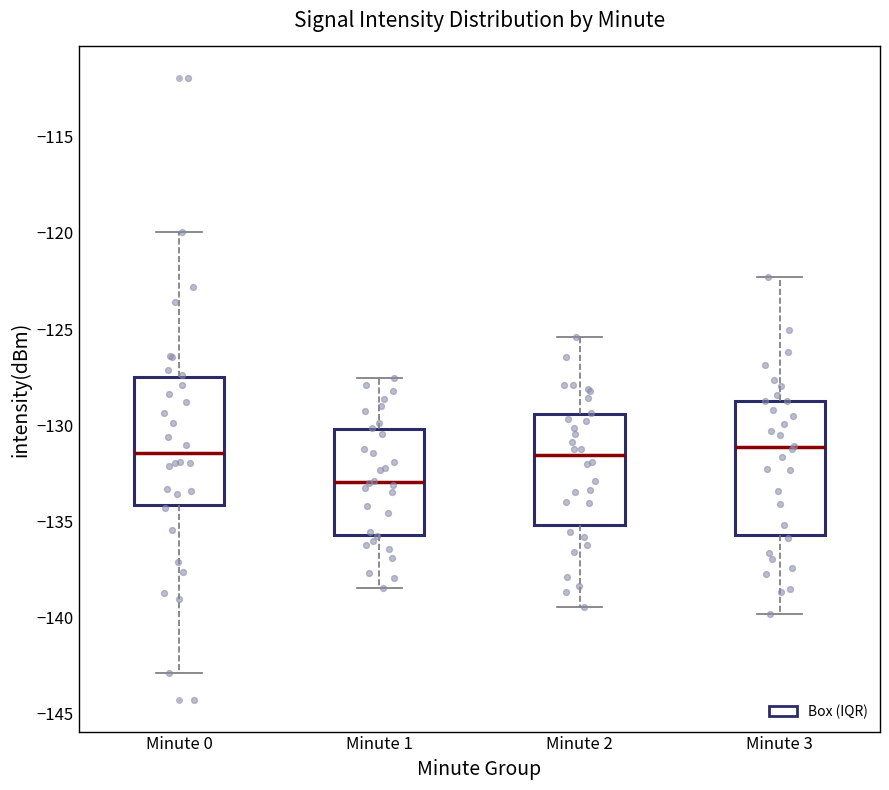

Reading left to right, transcribe this box plot: for each box, give where its median line is, the range the box spans, and where its two whiskers end, as read against the y-axis. The values are not printed on the chart, so give them approximately, as read against the axis.

Minute 0: median -131.5, box -134.0 to -127.5, whiskers -143.0 to -120.0
Minute 1: median -133.0, box -135.5 to -130.0, whiskers -138.5 to -127.5
Minute 2: median -131.5, box -135.0 to -129.5, whiskers -139.5 to -125.5
Minute 3: median -131.0, box -135.5 to -128.5, whiskers -140.0 to -122.5